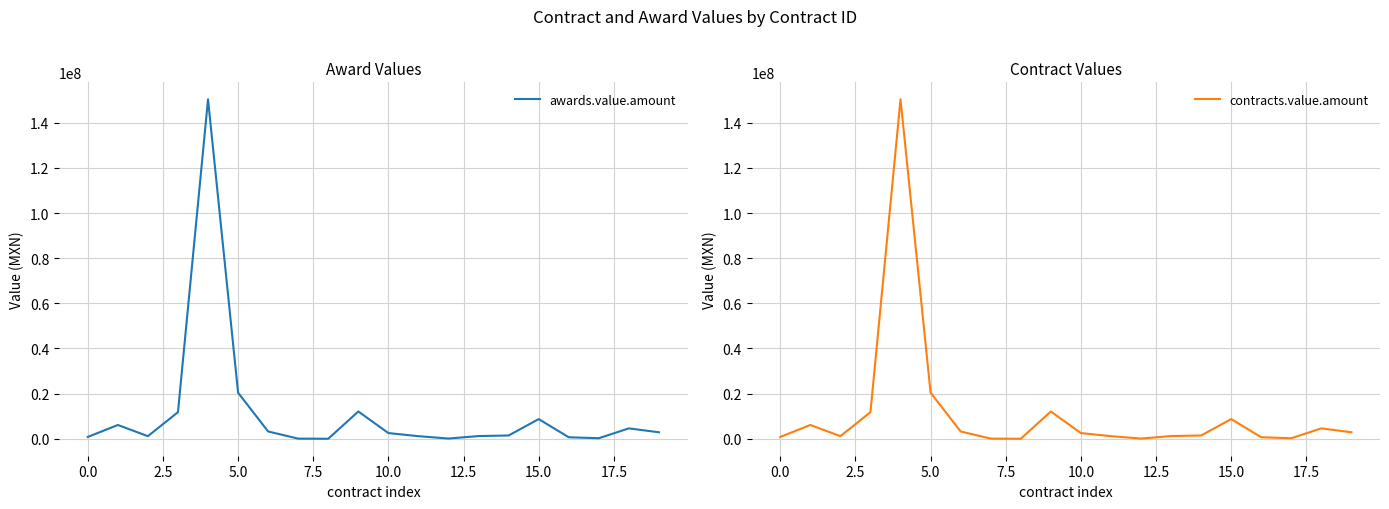

In contracts.value.amount, how many points are higher than both neighbors (excluding endpoints)?

5